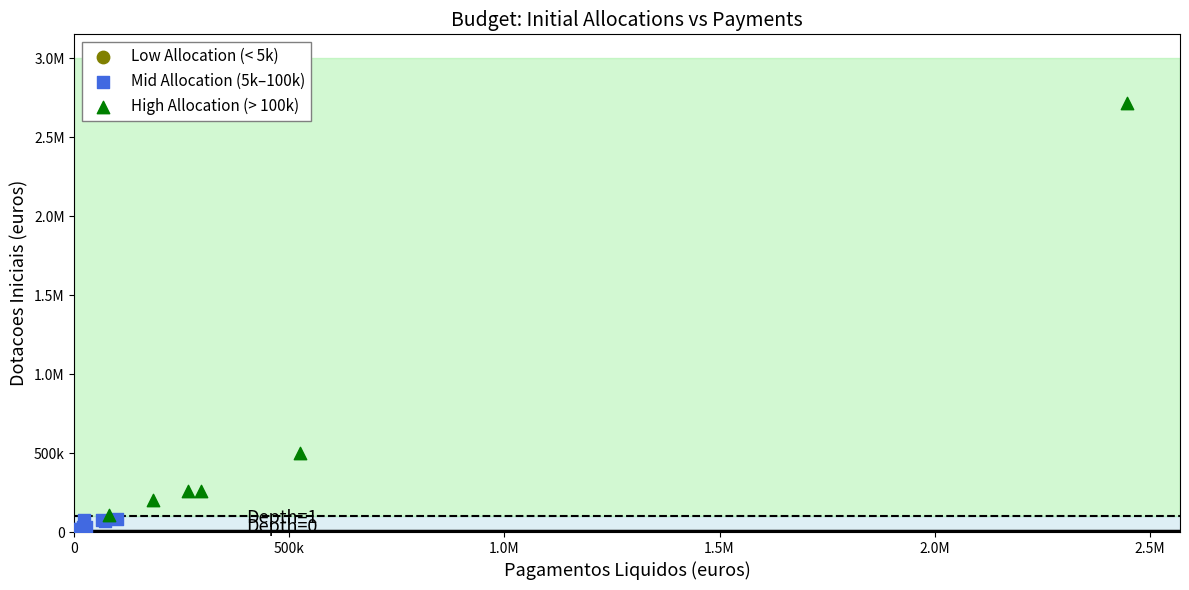

What are all the series names shown in the legend?

Low Allocation (< 5k), Mid Allocation (5k–100k), High Allocation (> 100k)